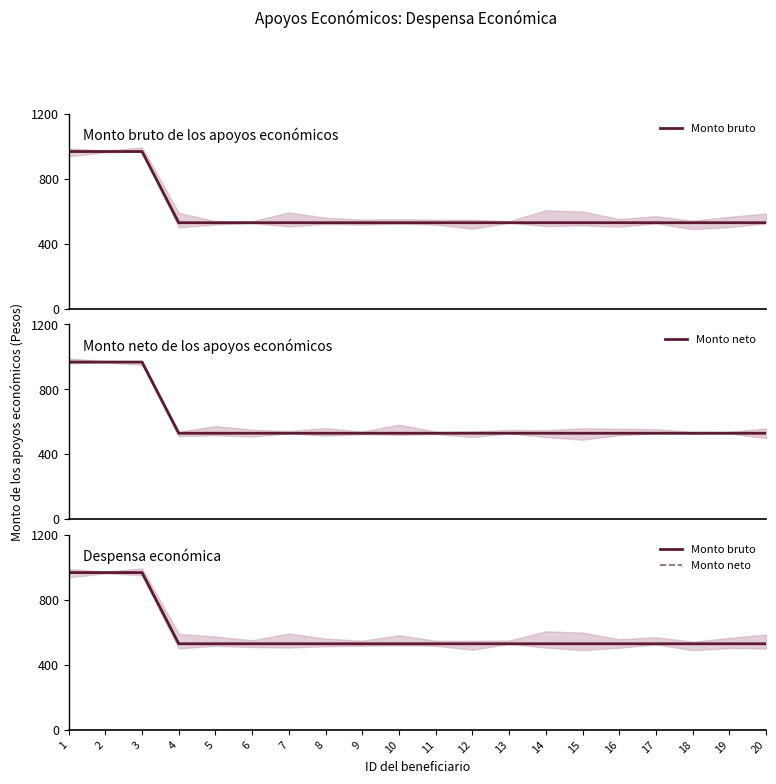

What are all the series names shown in the legend?

Monto bruto, Monto neto